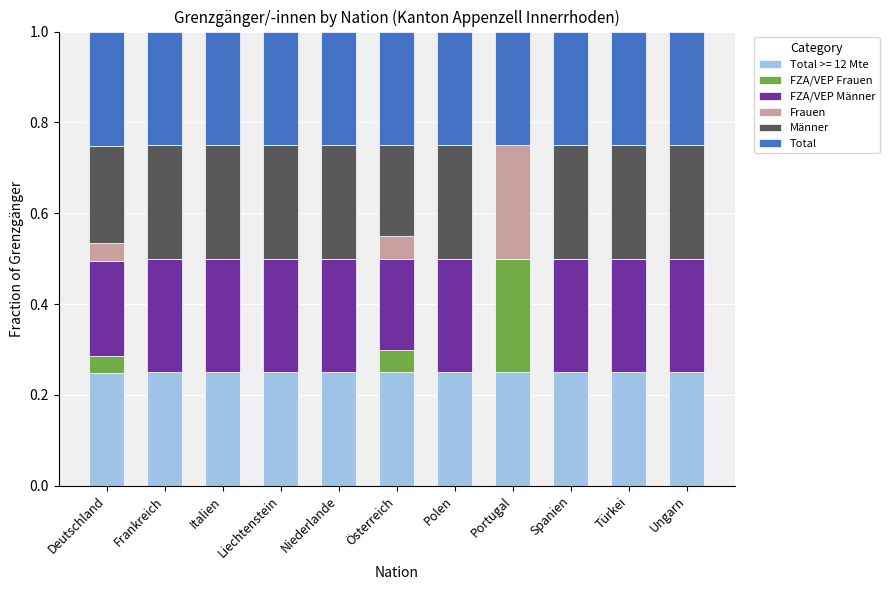

What is the total value across all series at Frankreich?

1.0